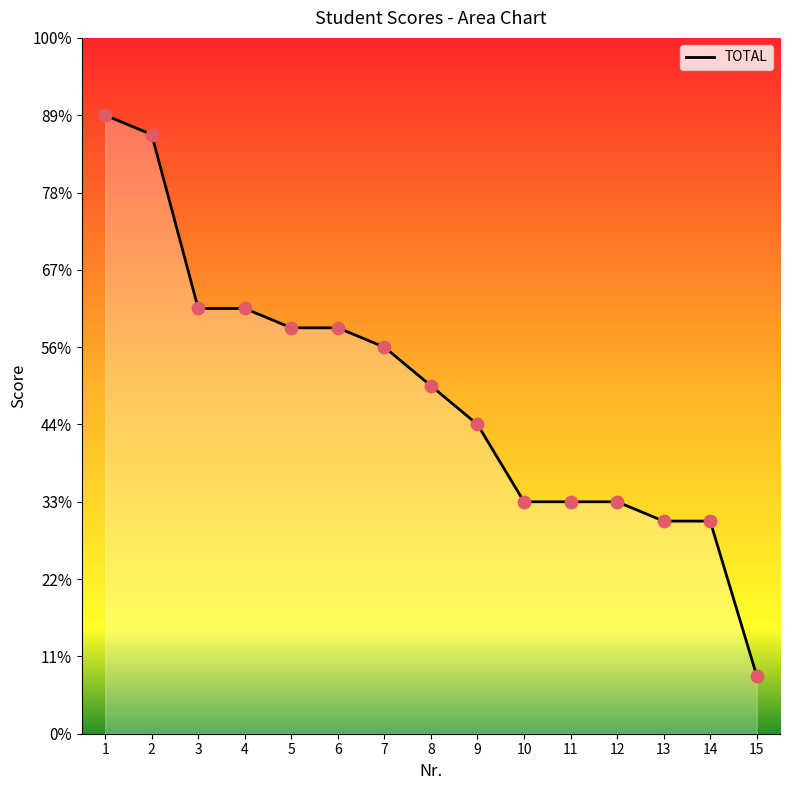

Between 5 and 12, which is larger?

5